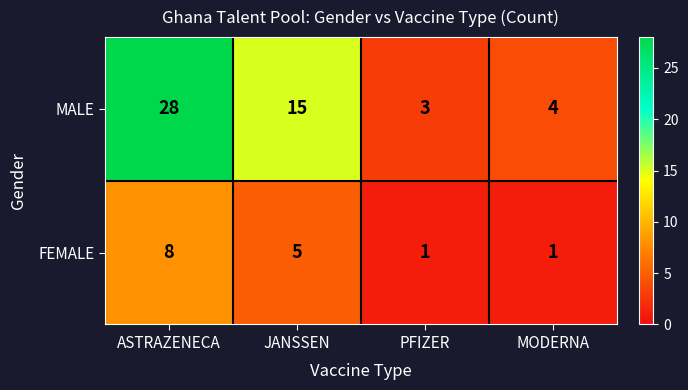

The value of MALE at PFIZER is 3. True or false?

True